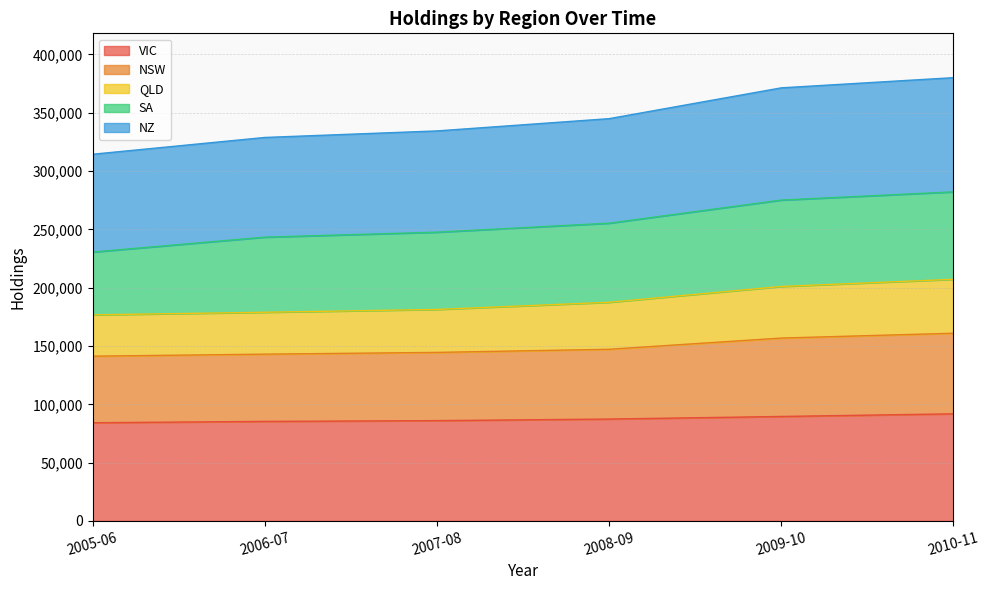

Between 2008-09 and 2009-10, which is larger?

2009-10